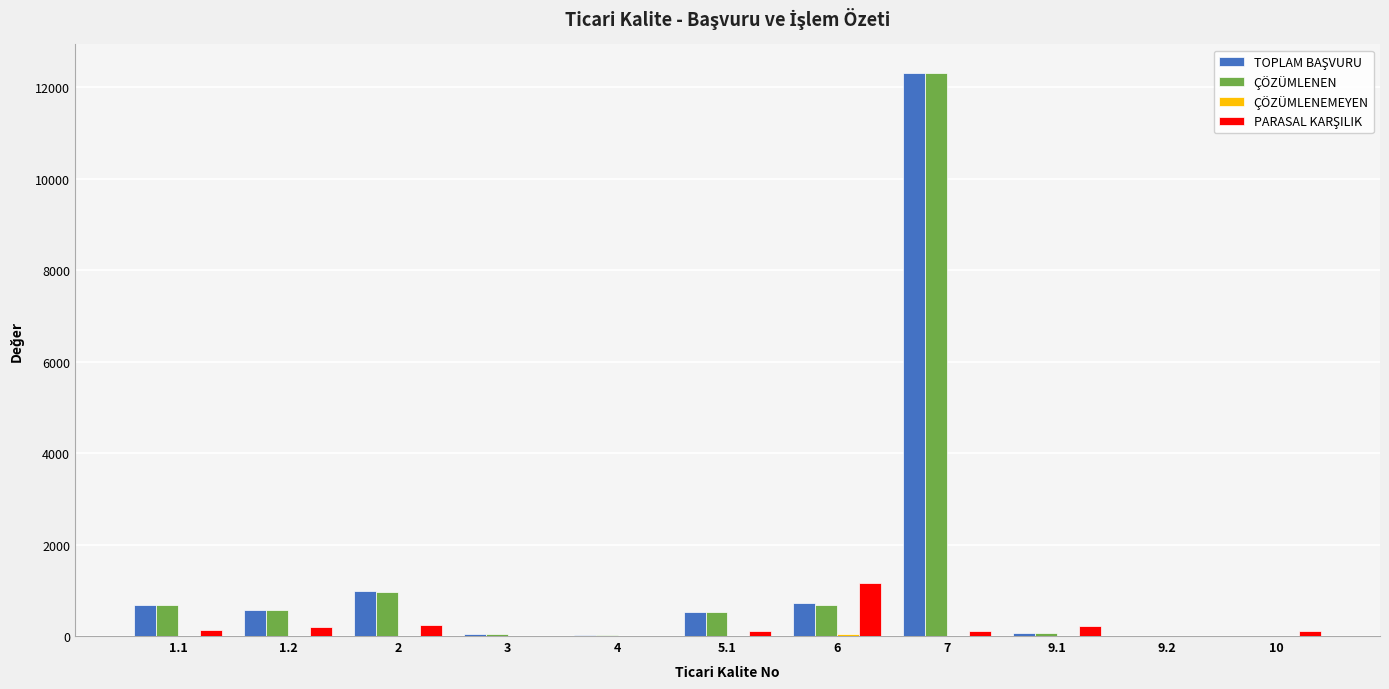

At which category is the sum across all series the highest?

7